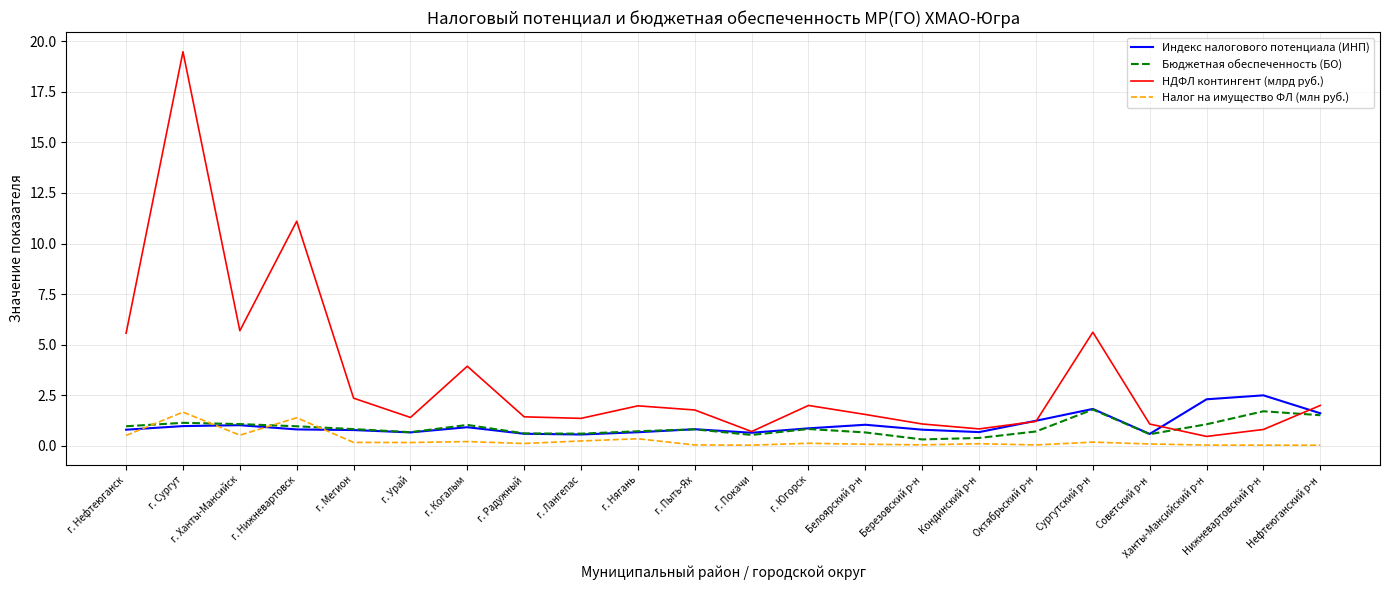

What position from the right is Белоярский р-н?

9